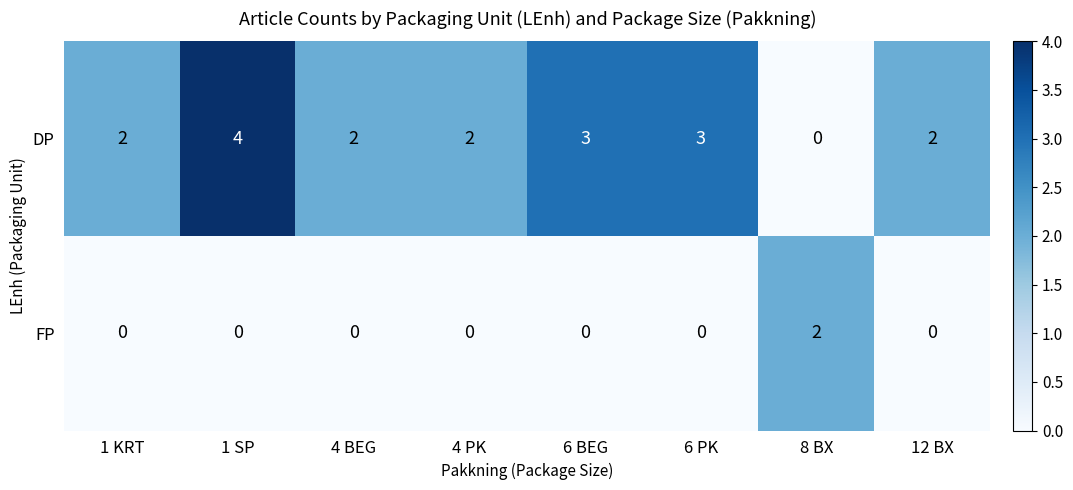

What is the difference between the maximum and minimum values in the DP series?

4